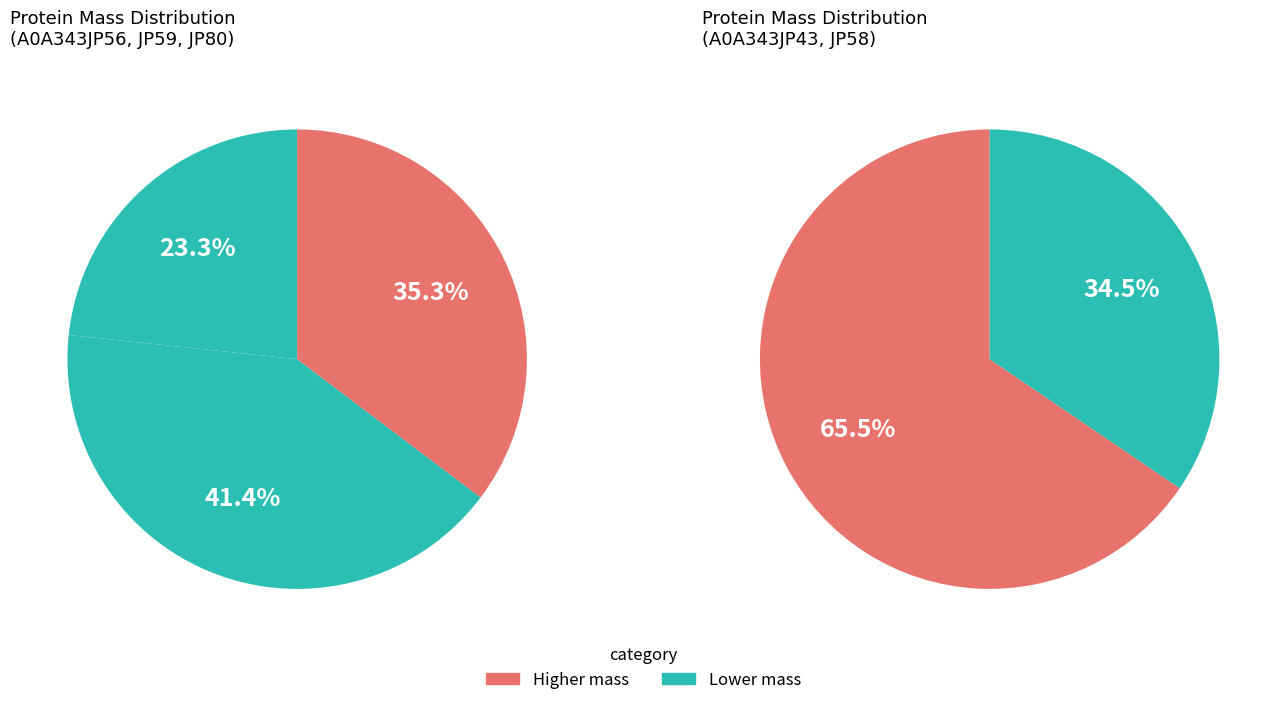

Approximately how many times larger is the value at A0A343JP58 compared to A0A343JP59?

1.0